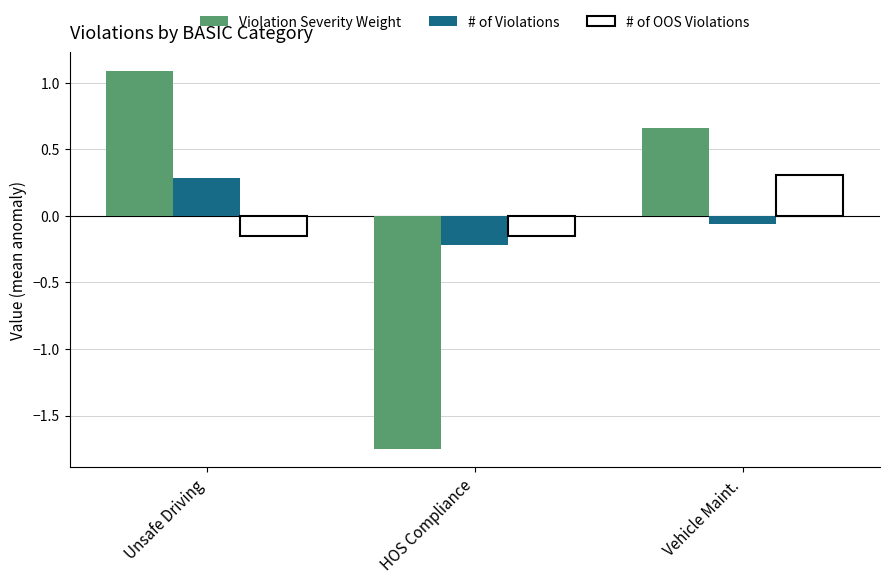

Count the number of data series in this chart.

3